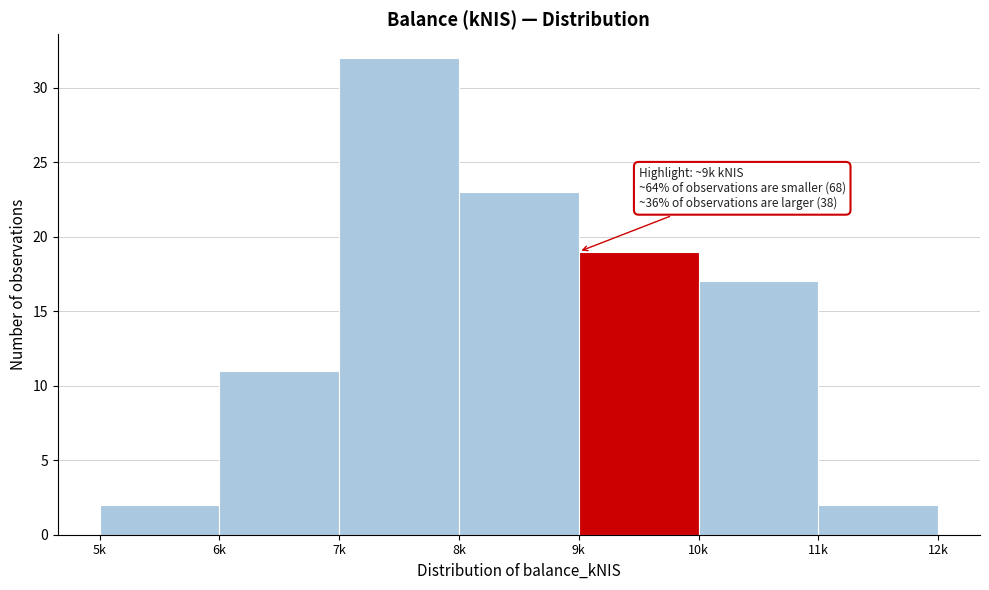

Reading left to right, list all the values displayed in this chart.

5k=2	6k=11	7k=32	8k=23	9k=19	10k=17	11k=2